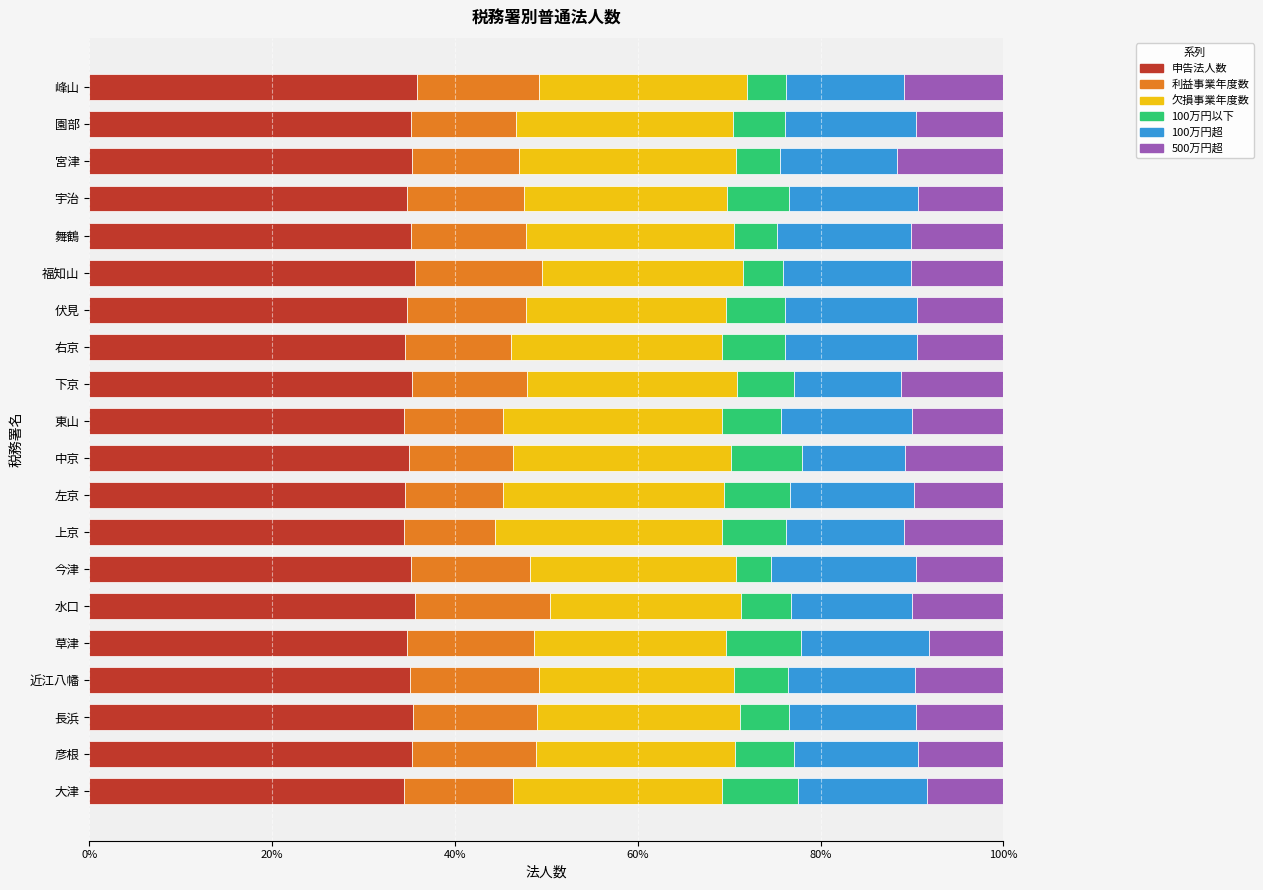

What is the total value across all series at 右京?

100.0